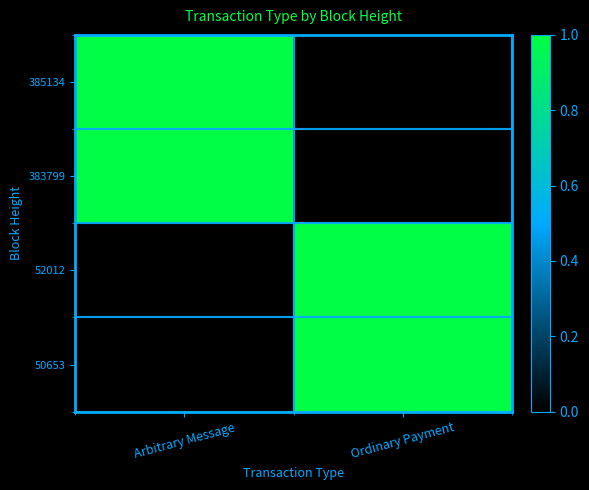

How many data points does each series have?

2